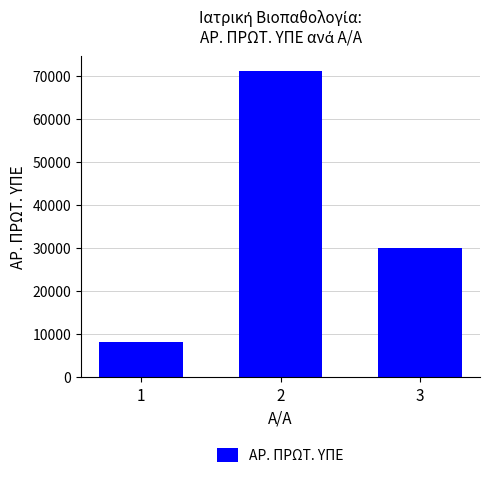

Reading right to left, extract all data points from this chart.

30171	71146	8258